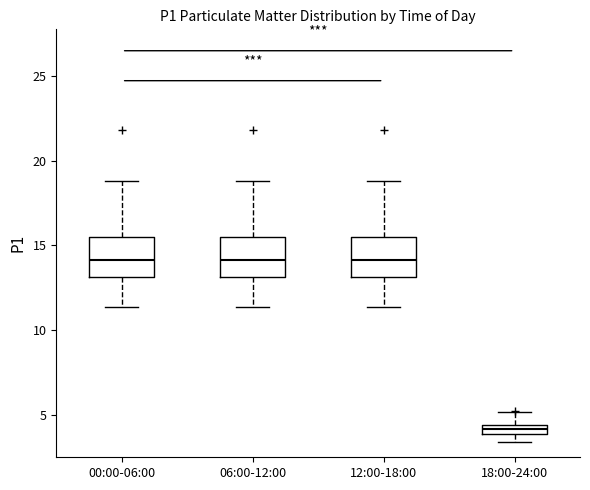

Which box has the lowest median line?

18:00-24:00